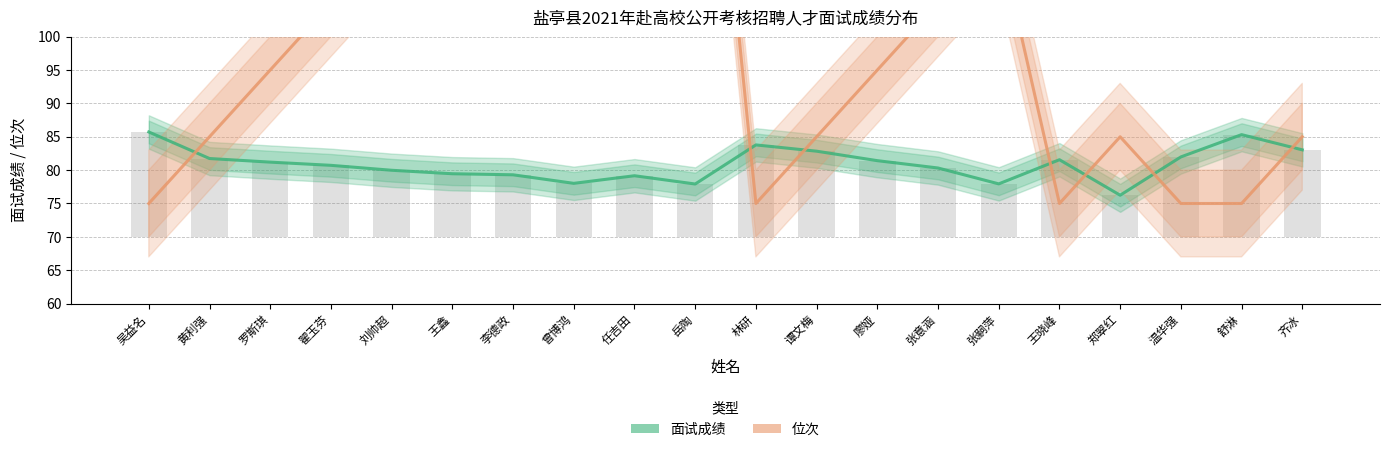

What is the approximate value of 面试成绩 at 王晓峰?

81.6